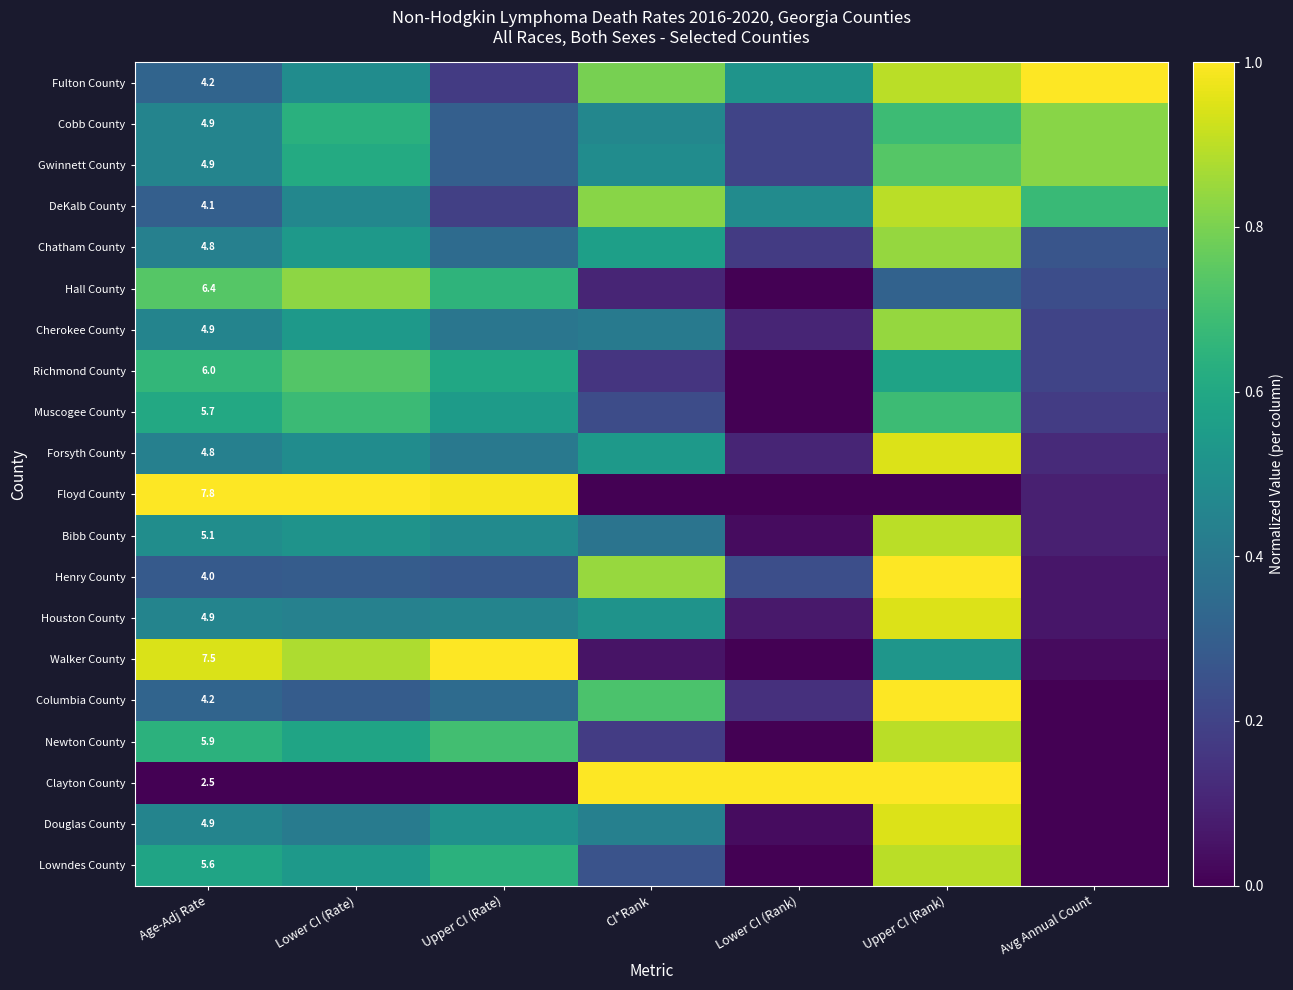

What is the difference between the second highest and minimum values in the Richmond County series?

0.7